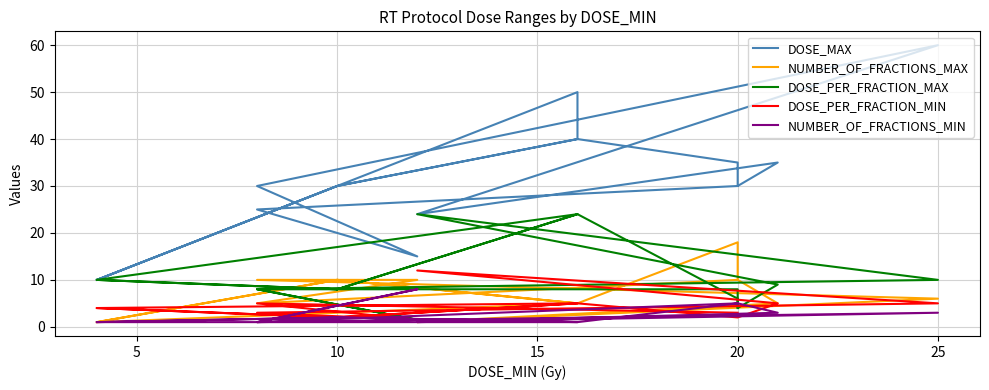

How many intersections are there between DOSE_PER_FRACTION_MAX and NUMBER_OF_FRACTIONS_MAX?

9